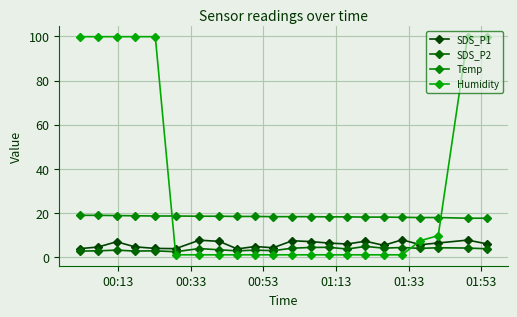

How many series are shown in this chart?

4